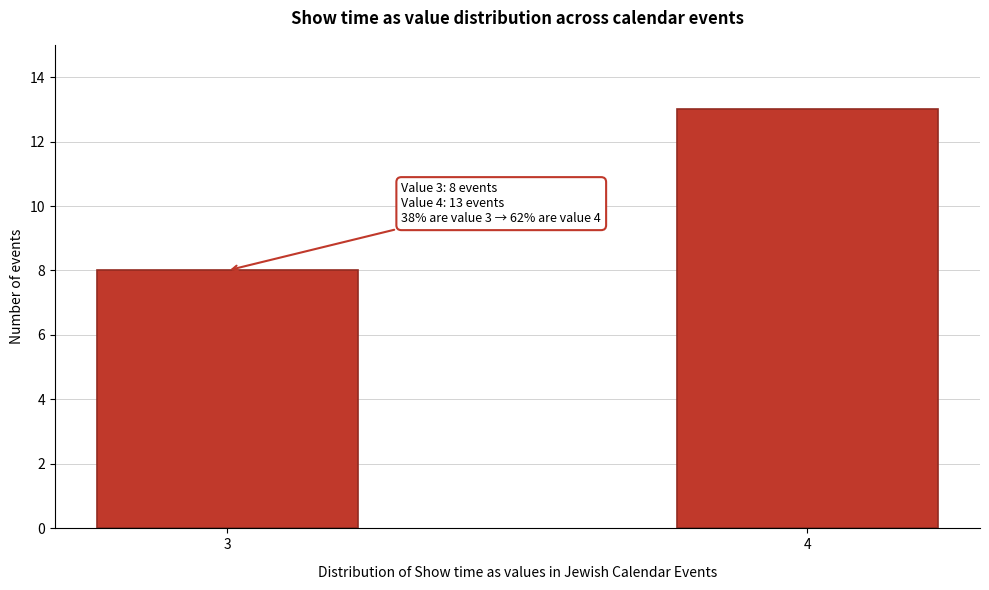

Reading left to right, transcribe all the data shown in this chart.

3=8	4=13